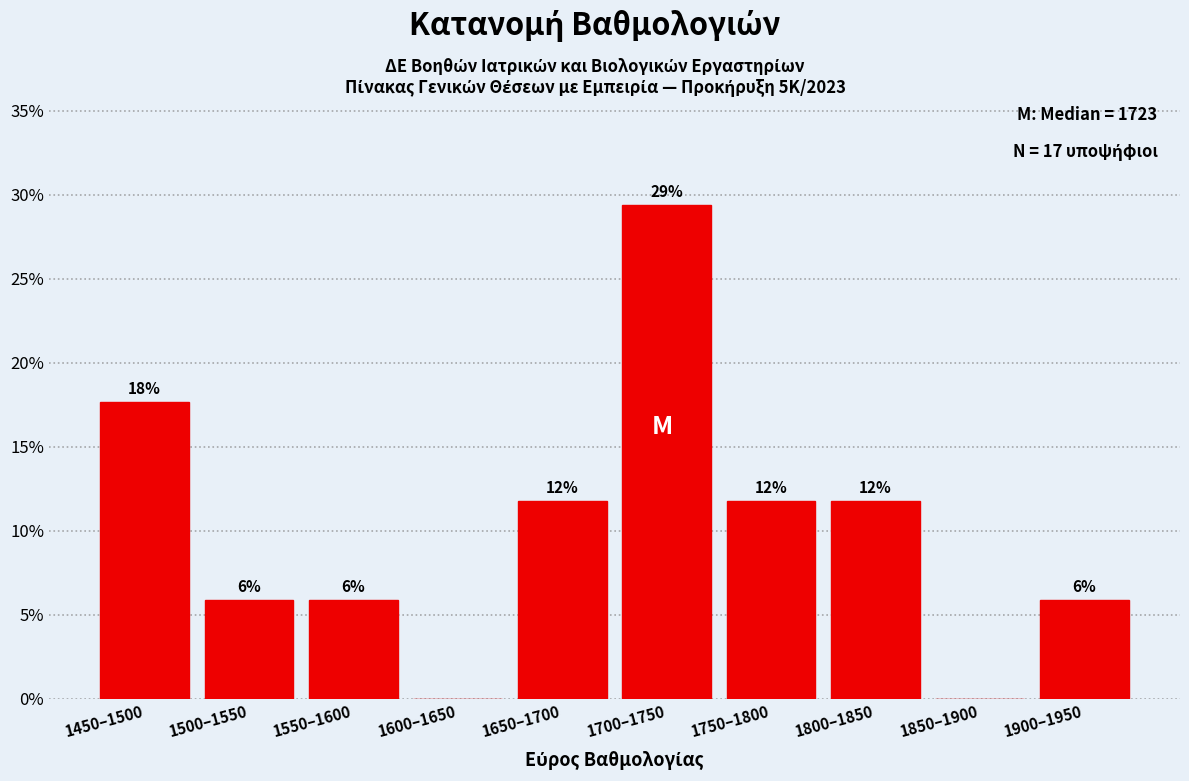

Are the bars horizontal?

No